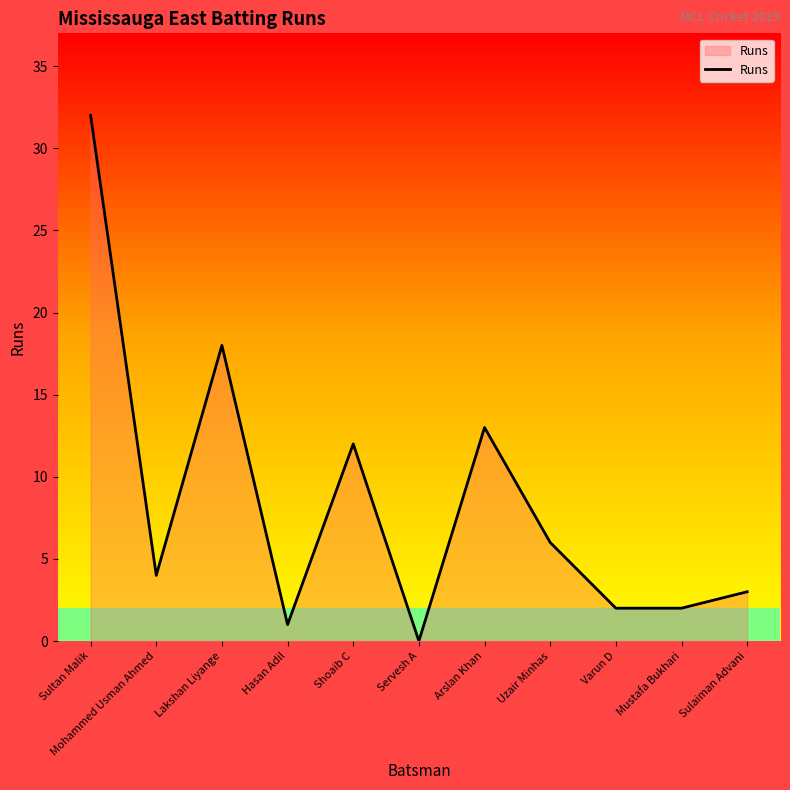

What position from the right is Arslan Khan?

5